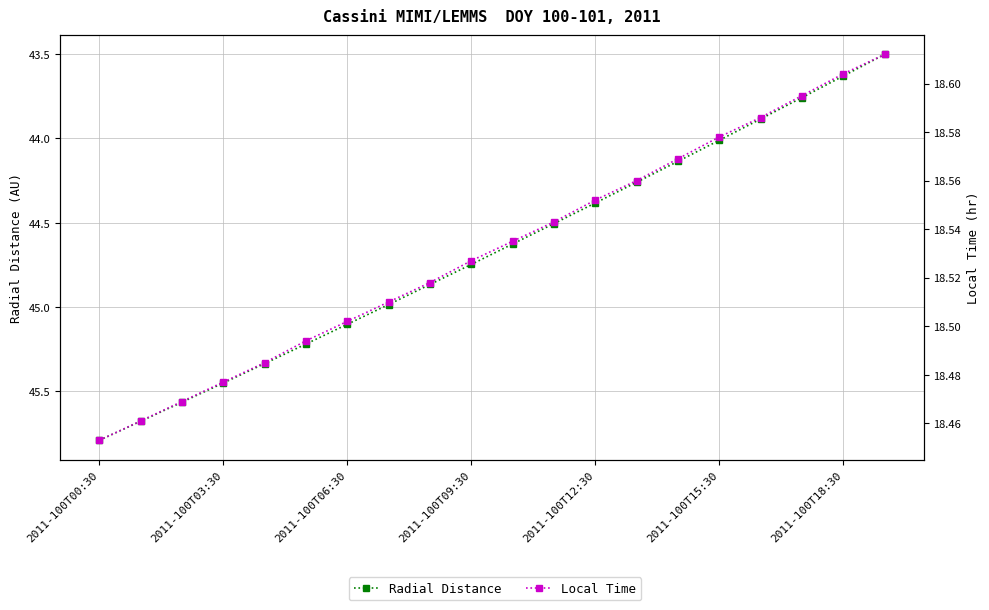

What is the sum of all Local Time values?

370.6